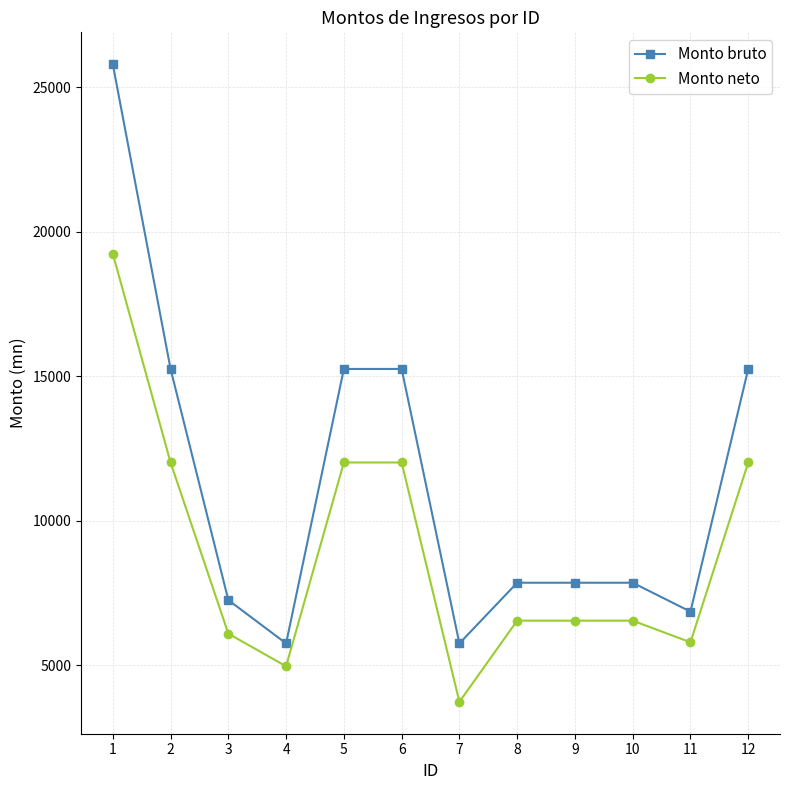

What value does the Monto neto series have at 7?

3727.6